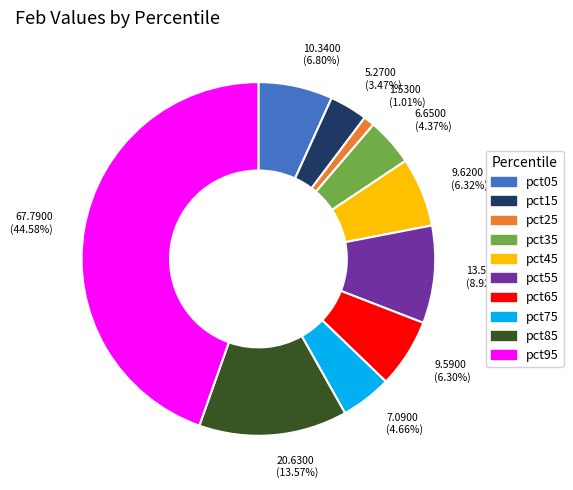

Between pct15 and pct85, which is larger?

pct85